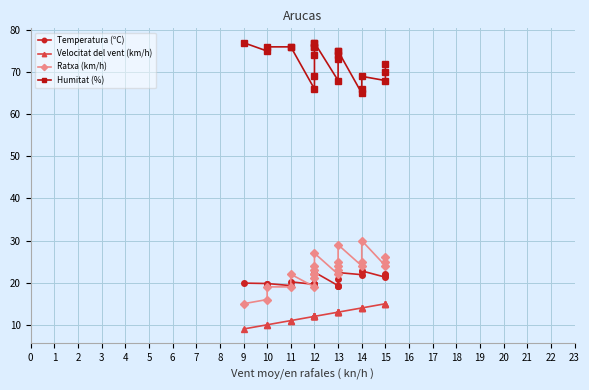

The Ratxa (km/h) series shows 6.2 at 12. True or false?

False